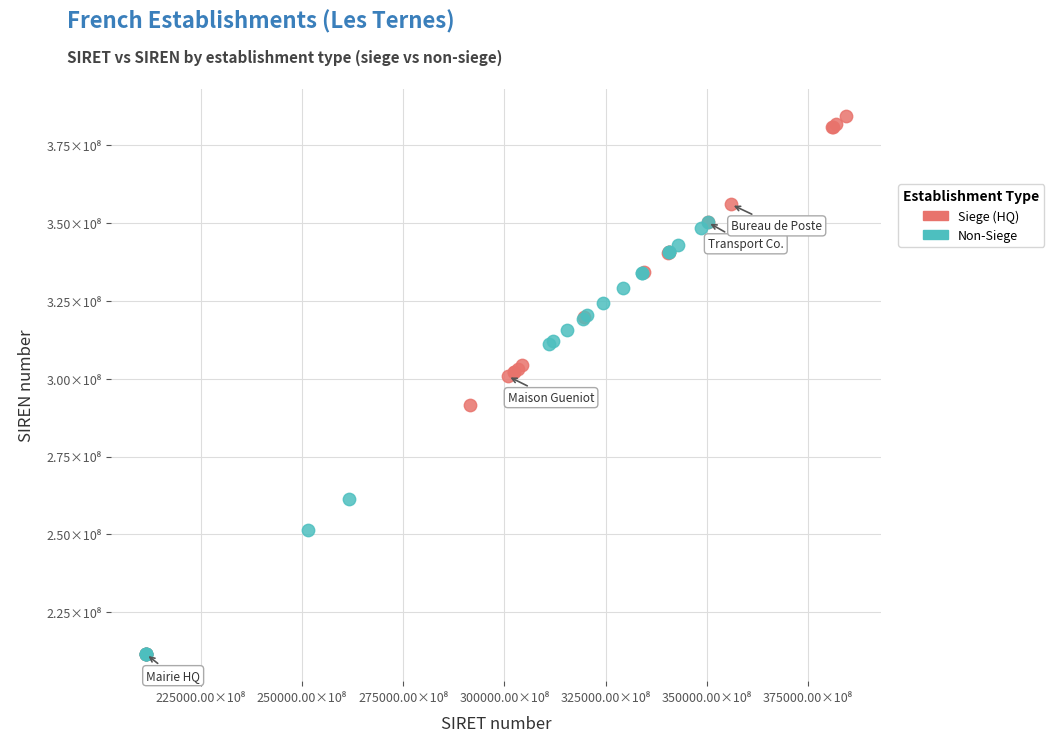

Which series has the widest spread of Y values?

Siege (HQ)